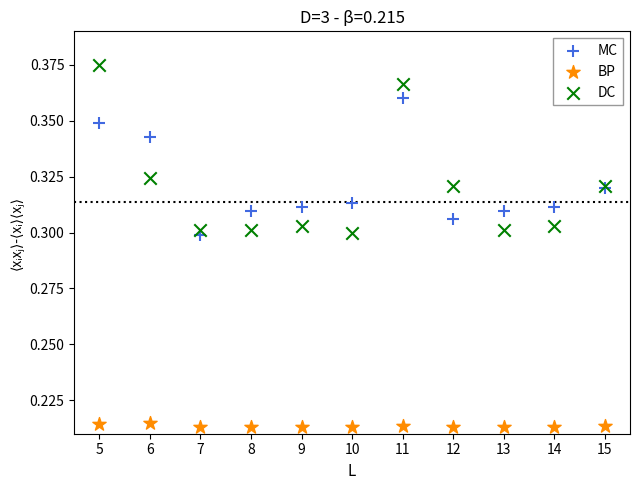

What is the X range (max minus min) for the scatter plot?

10.0